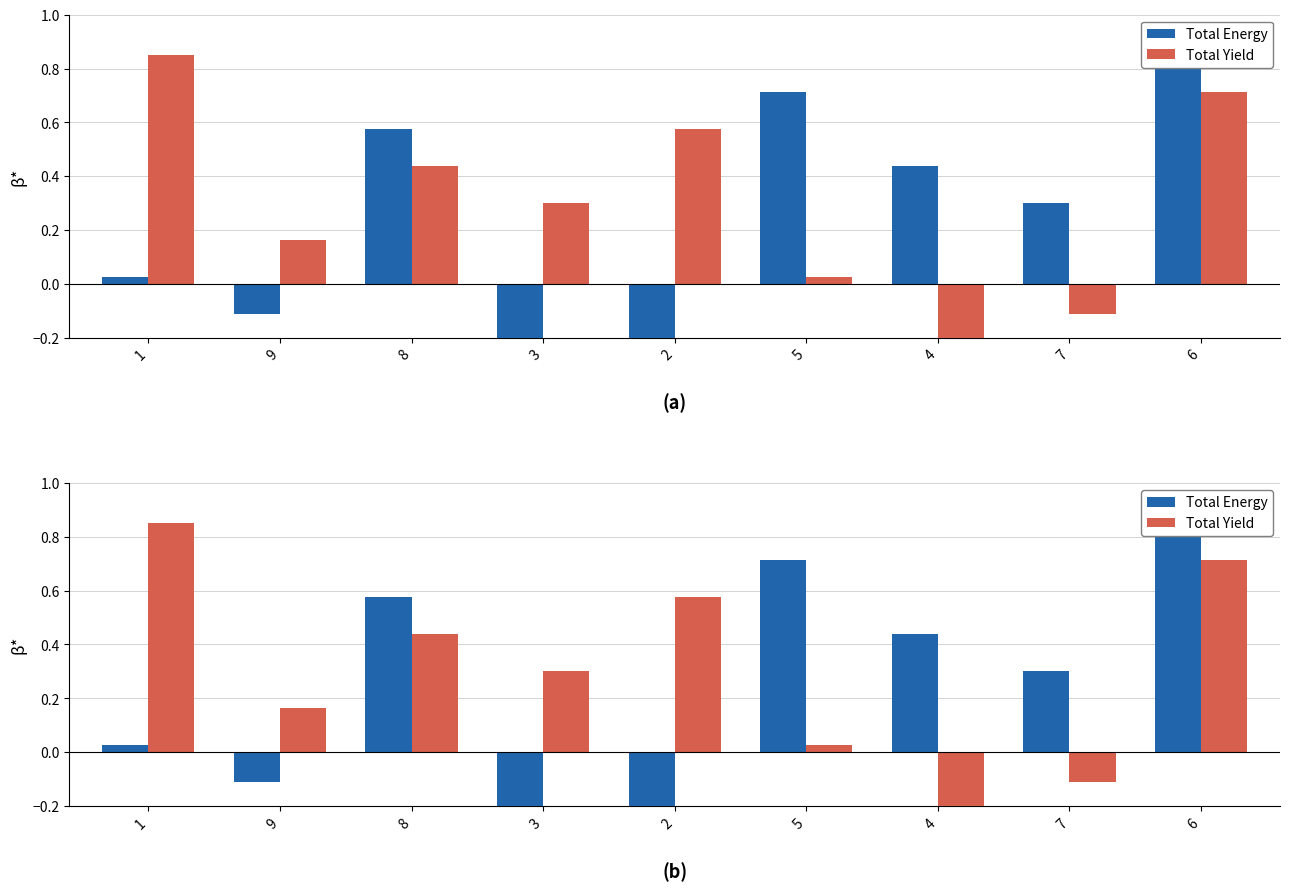

What is the spread (max minus min) of values at 1?

0.8